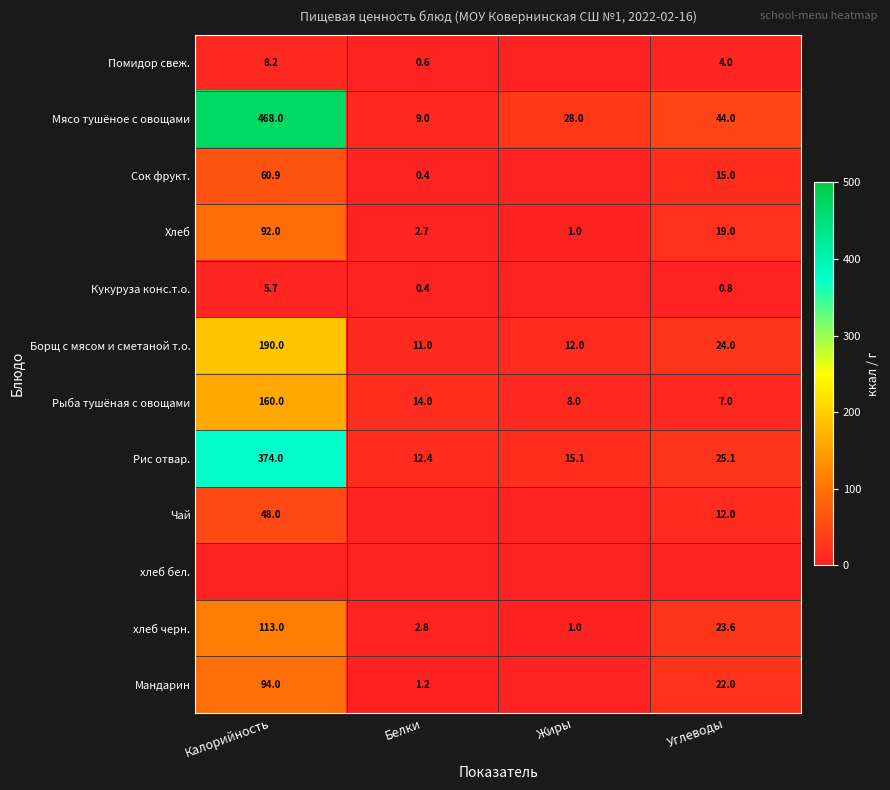

List the labels in order of Мясо тушёное с овощами value, largest first.

Калорийность, Углеводы, Жиры, Белки